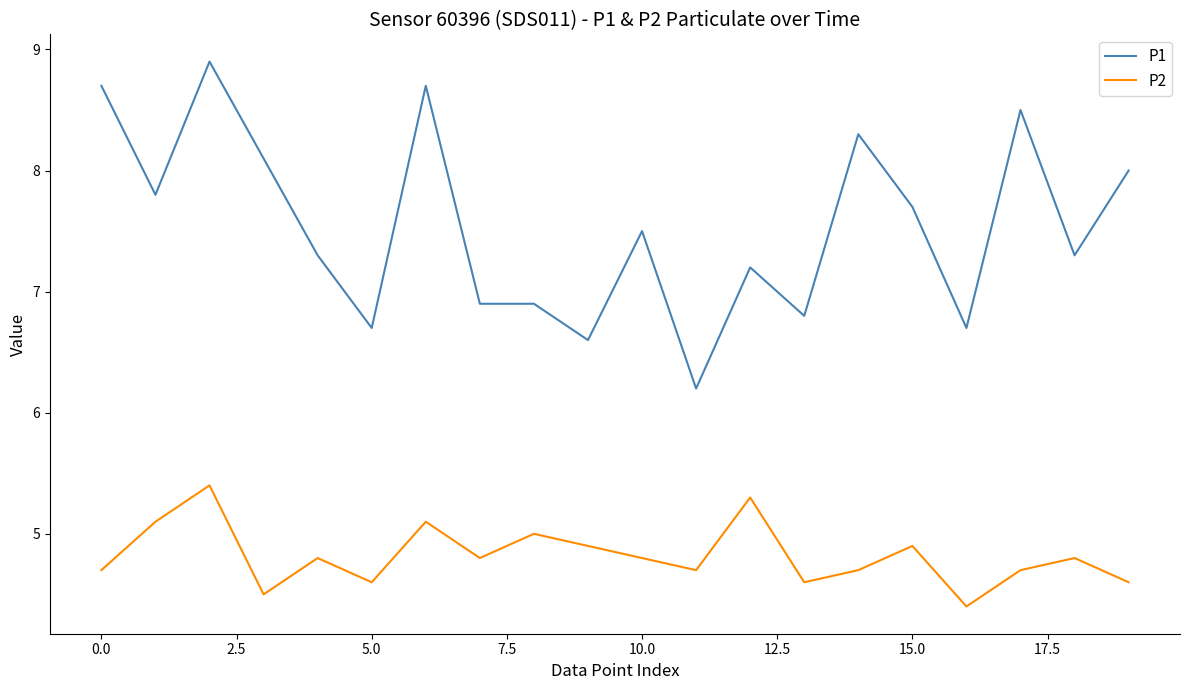

True or false: P2 and P1 intersect in this chart.

False